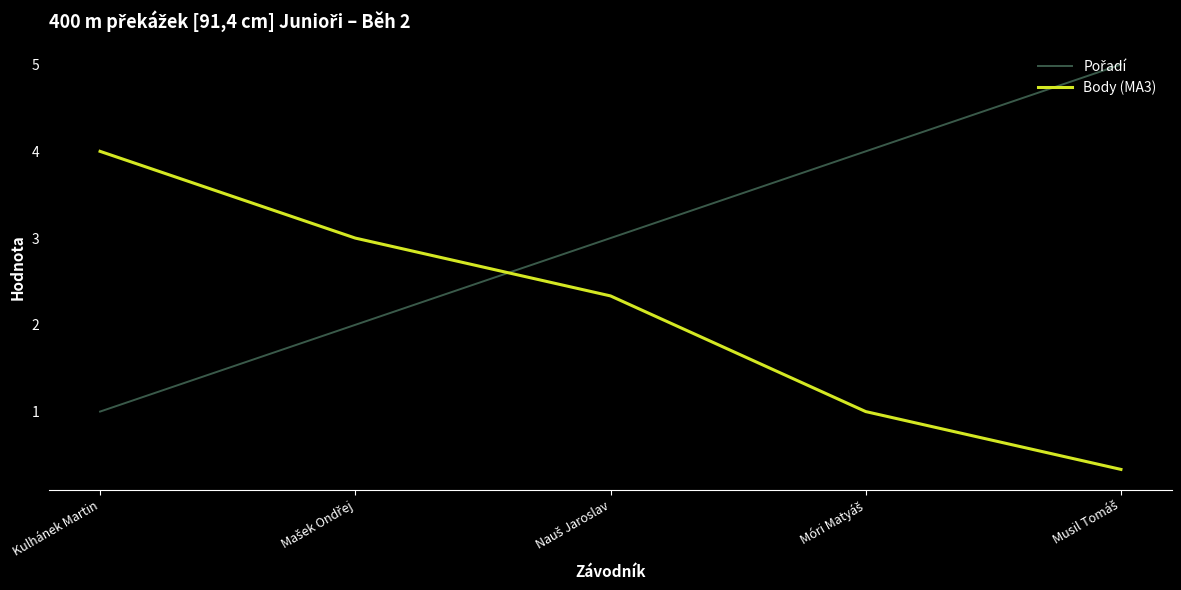

What is the difference between the maximum and minimum values in the Body (MA3) series?

3.7